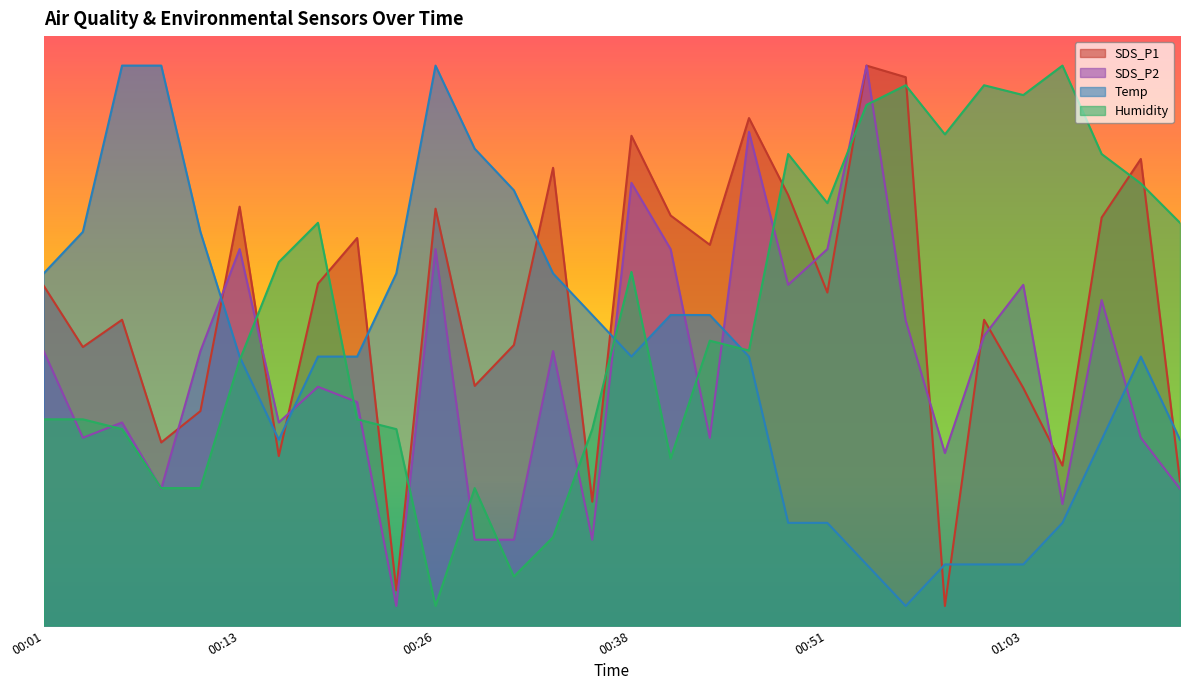

Is the value of Temp at 01:06 greater than the value of SDS_P2 at 00:28?

Yes